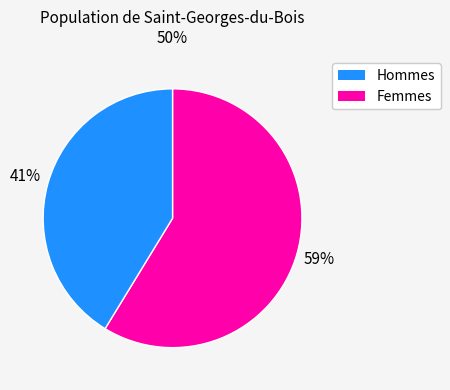

How many slices are in this pie chart?

2